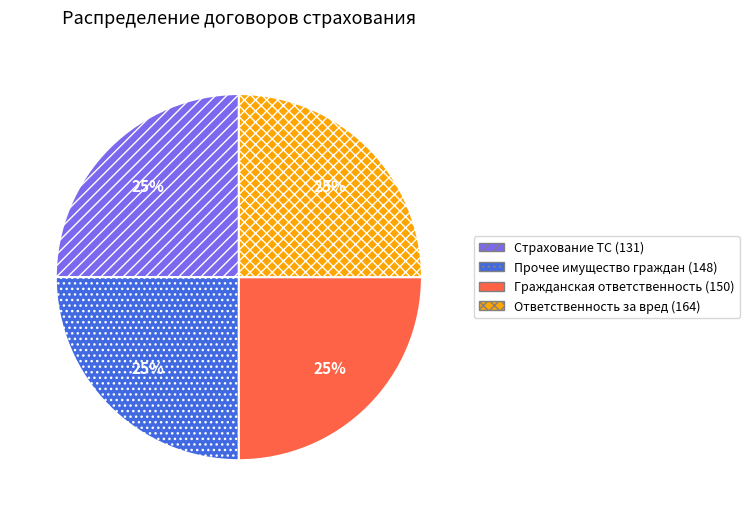

To the nearest percent, what is the average slice percentage?

25%